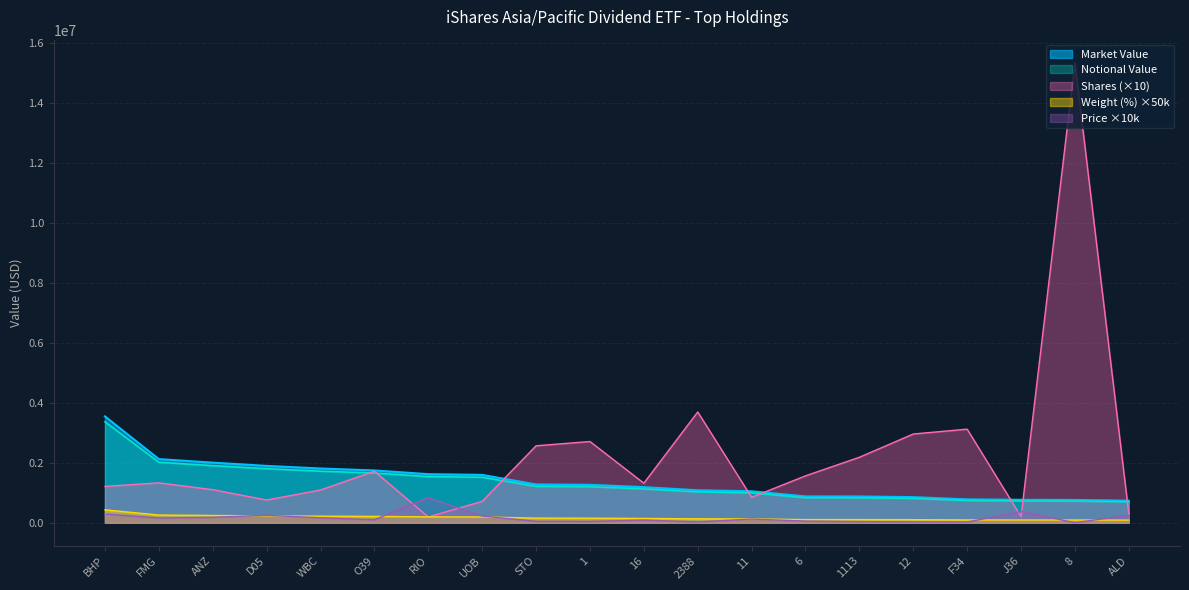

Rank the series by their maximum value, from highest to lowest.

Shares (×10), Market Value, Notional Value, Price ×10k, Weight (%) ×50k